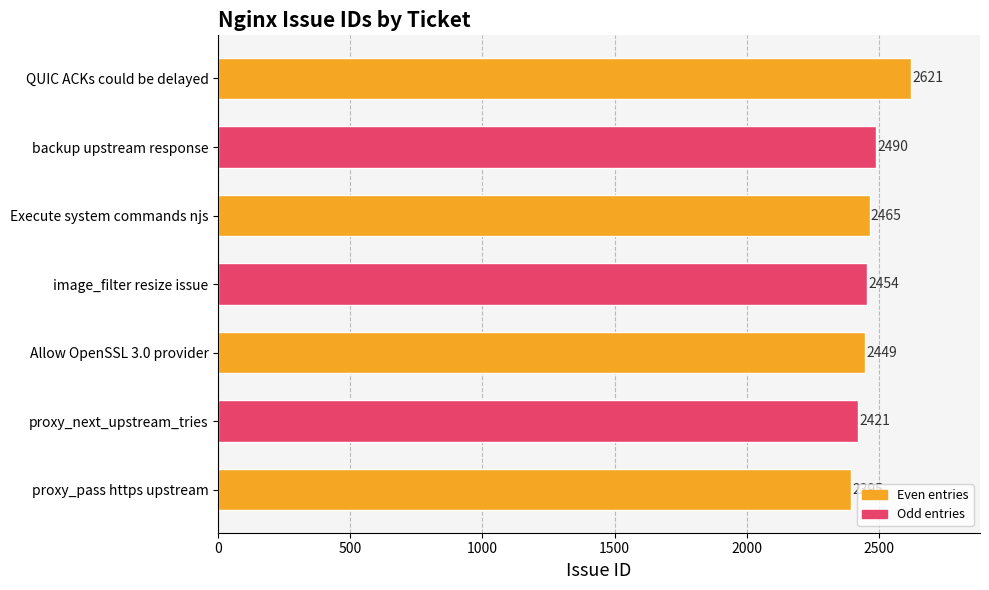

True or false: the data shows 950 at proxy_pass https upstream.

False